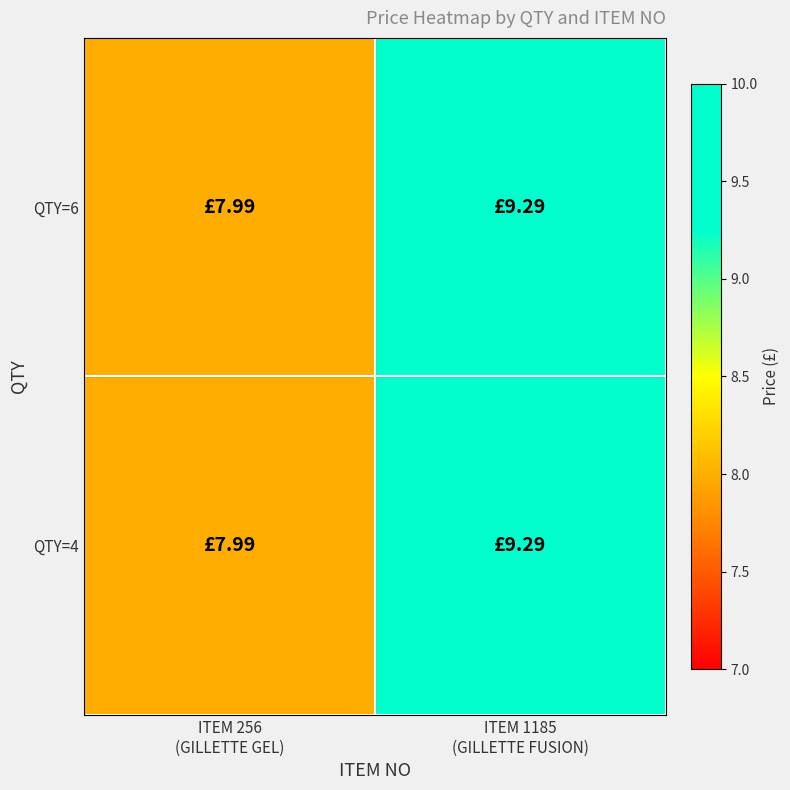

Which series has the largest range (max minus min)?

QTY=6